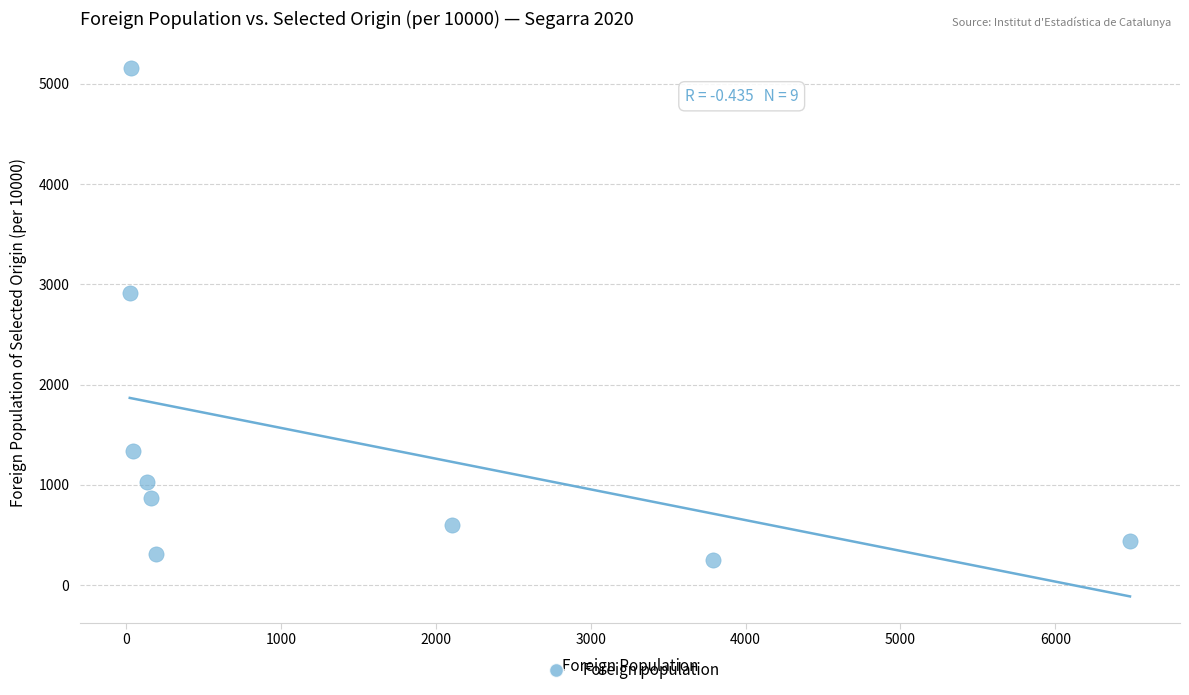

What Y value in the scatter plot is closest to 2703?

2917